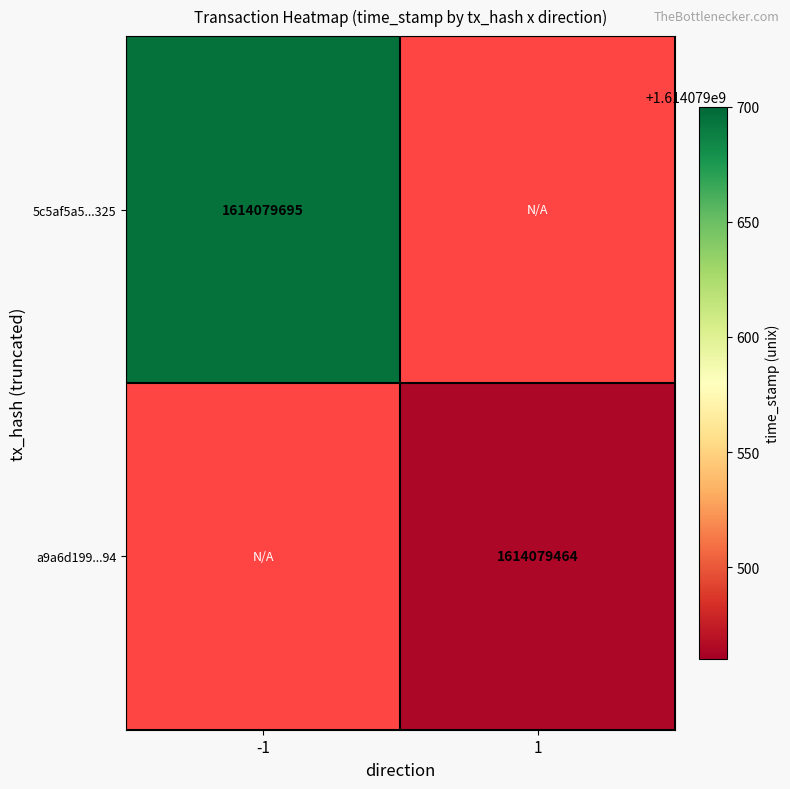

Rank the series at 1 from highest to lowest value.

5c5af5a5b68359f8d39bad63b27d16a1c1d6325, a9a6d19932db194be69e8f1fb77e9c675b6df94